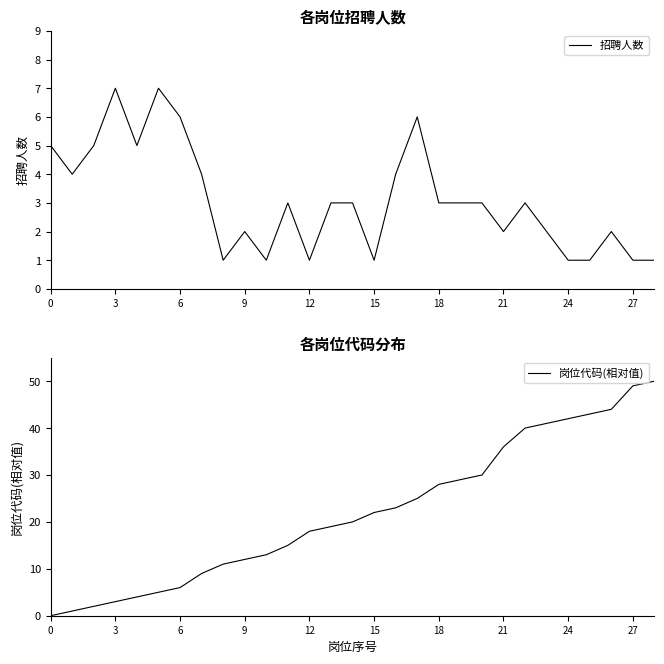

What is the approximate value of 招聘人数 at 18?

3